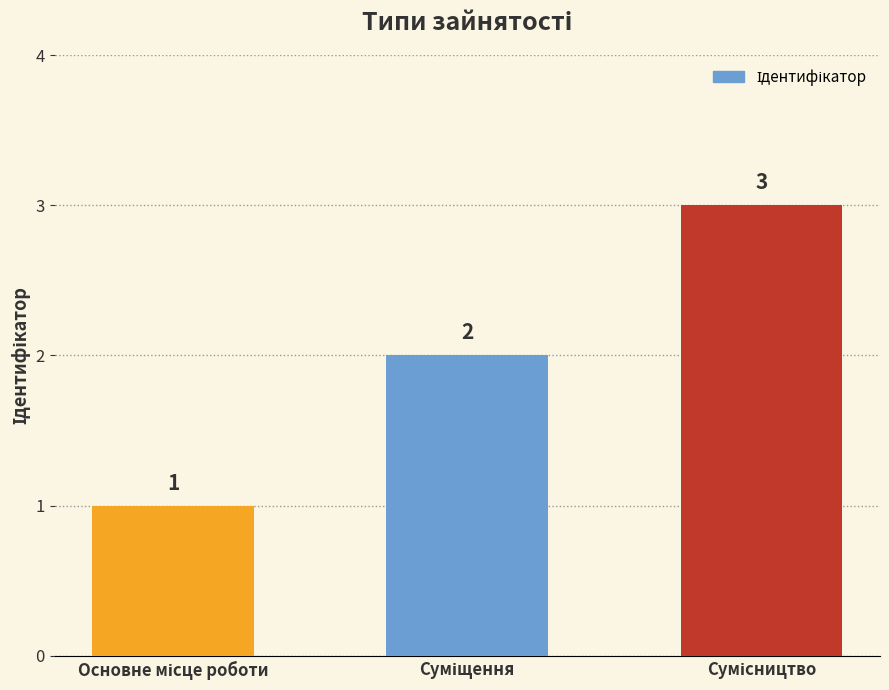

What is the greatest value displayed?

3